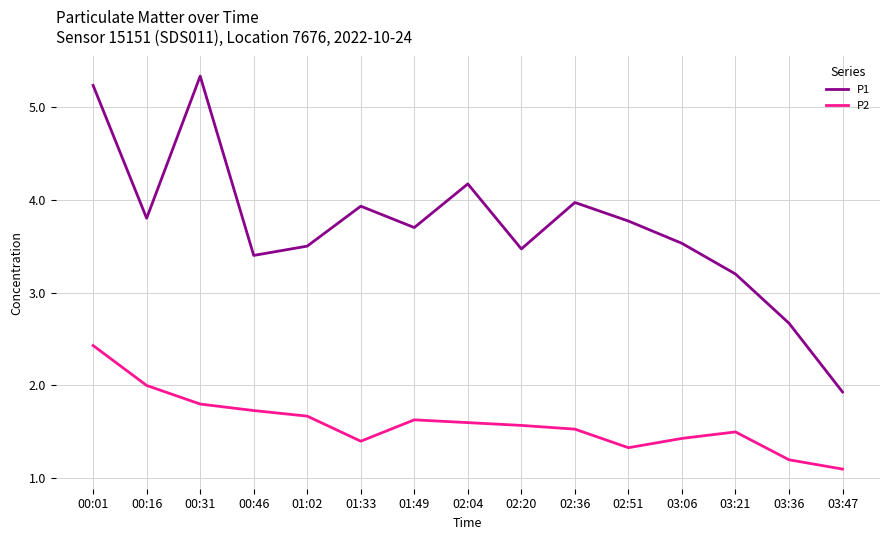

True or false: P1 has a value of 3.8 at 00:16.

True